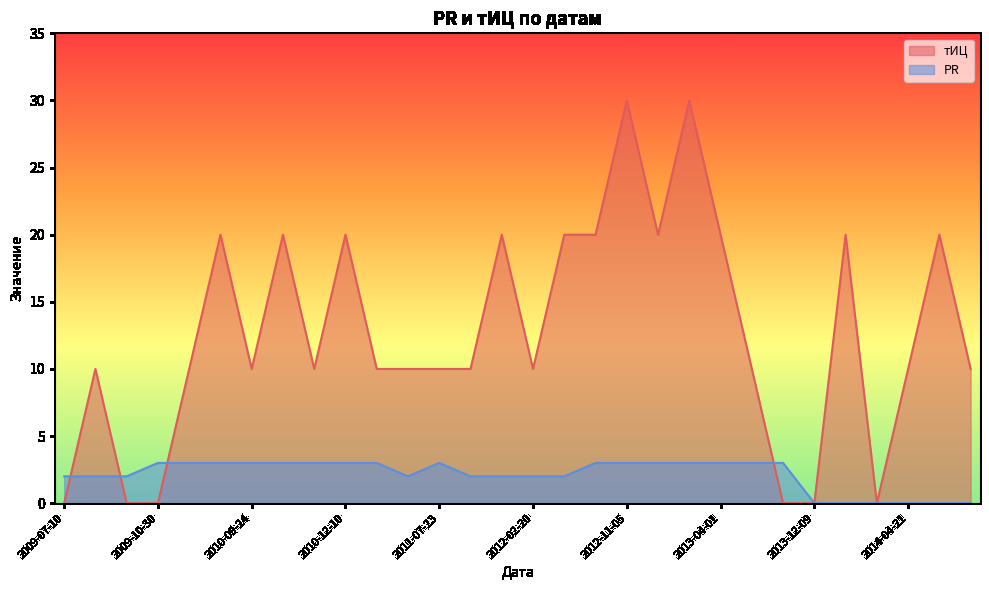

At which category does PR reach its first local peak?

2011-07-23